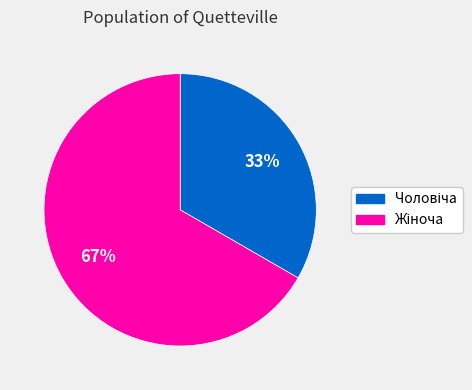

How many segments does this pie chart have?

2